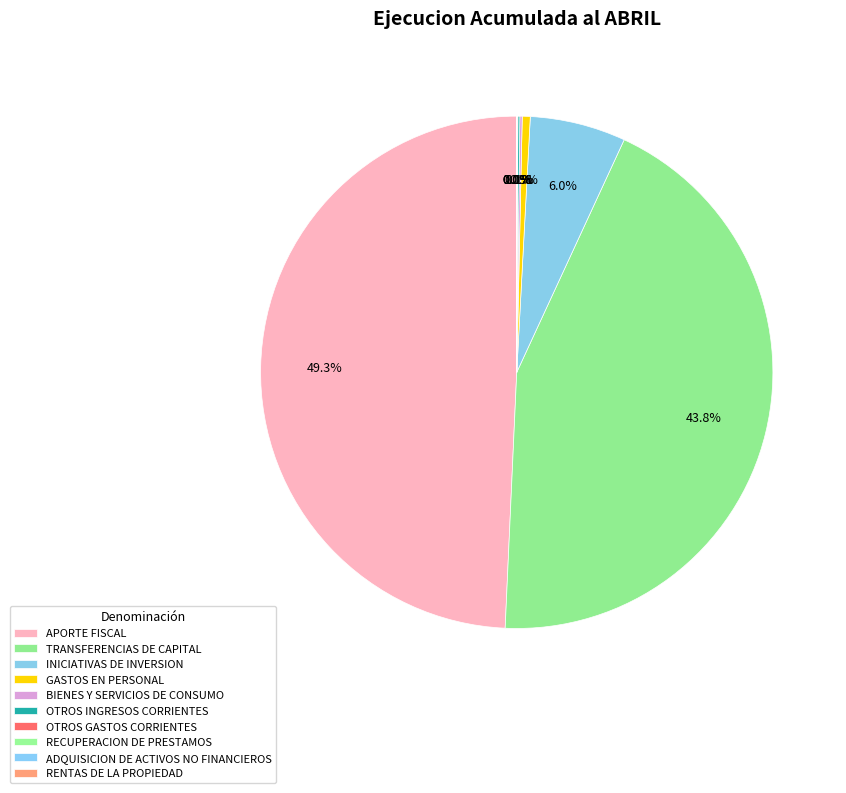

Does TRANSFERENCIAS DE CAPITAL represent more than half of the total?

No